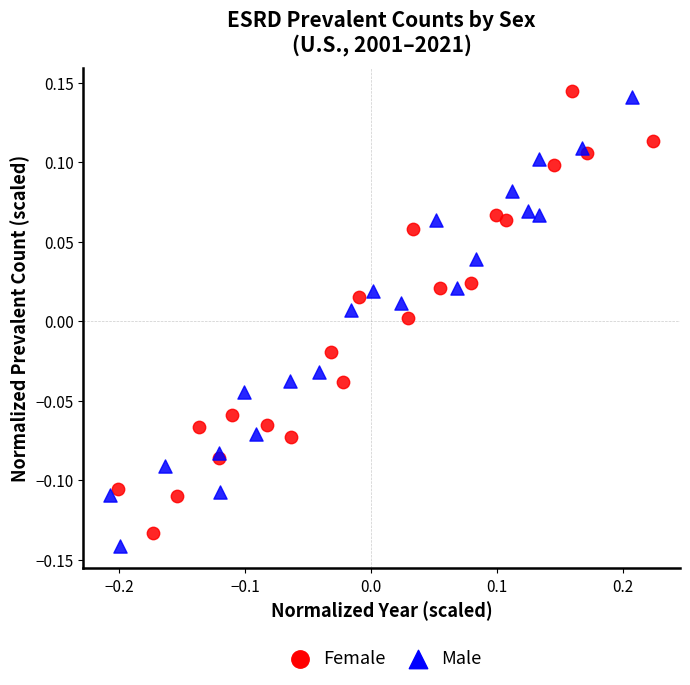

What are all the series names shown in the legend?

Female, Male